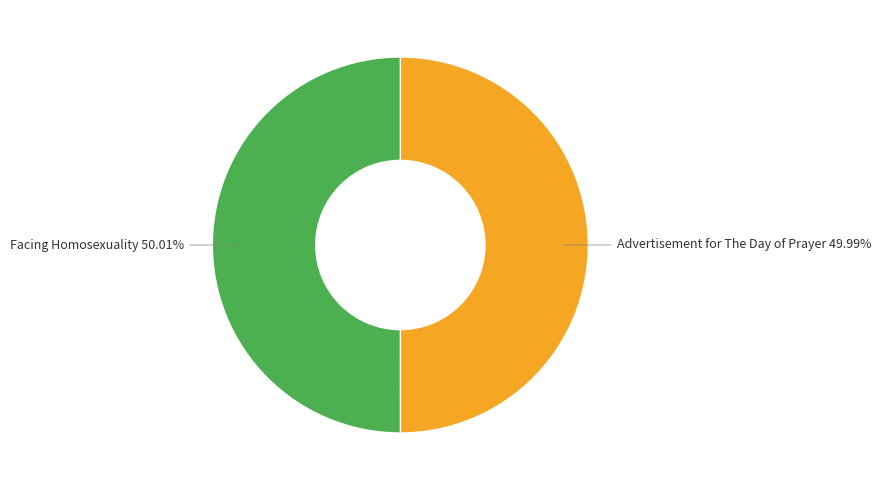

Count the number of slices in the pie.

2